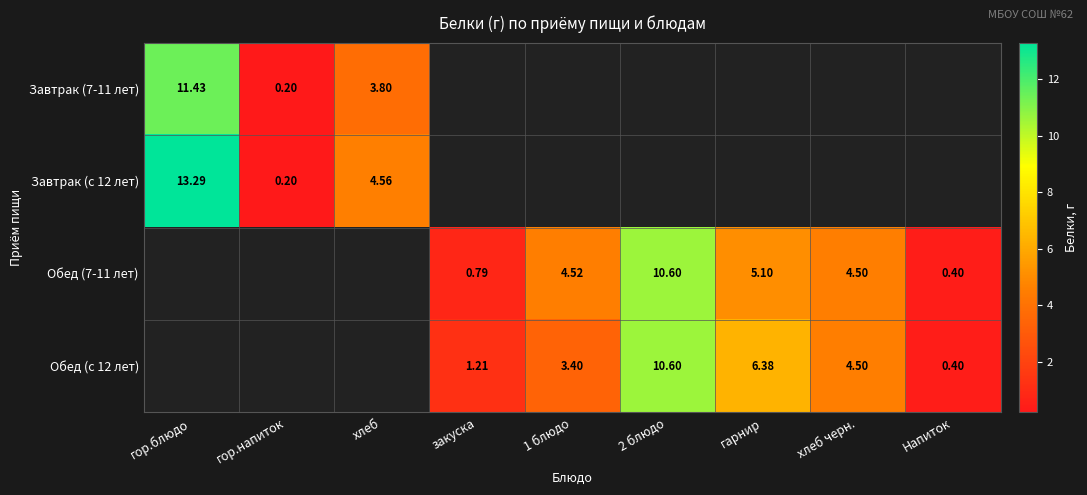

What is the minimum value shown in the chart?

0.2